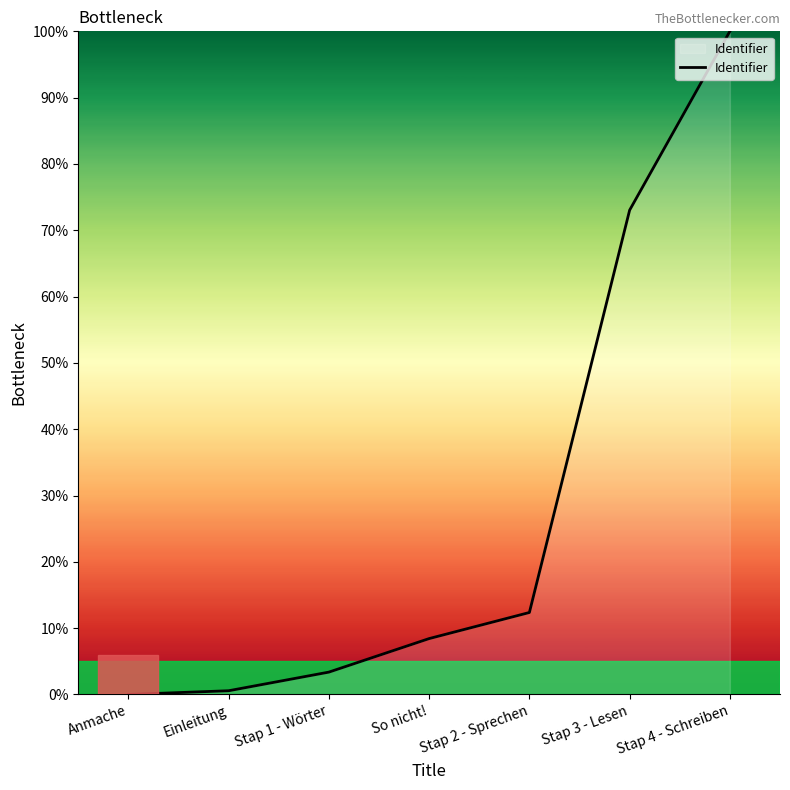

What position from the left is So nicht!?

4